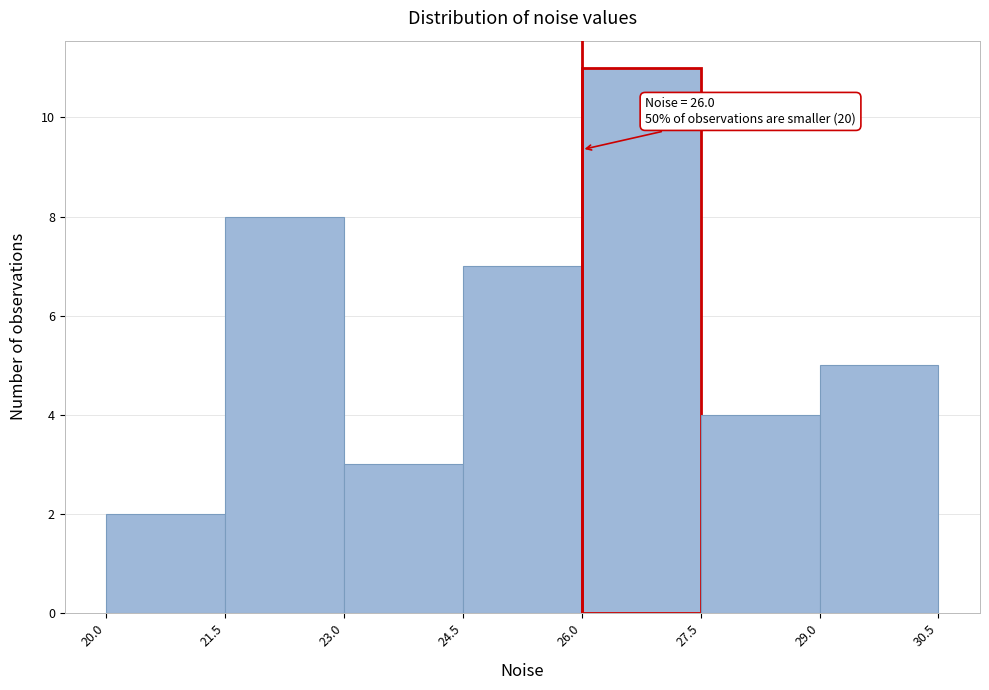

Over which range of the x-axis is the bar tallest?

26.0 to 27.5